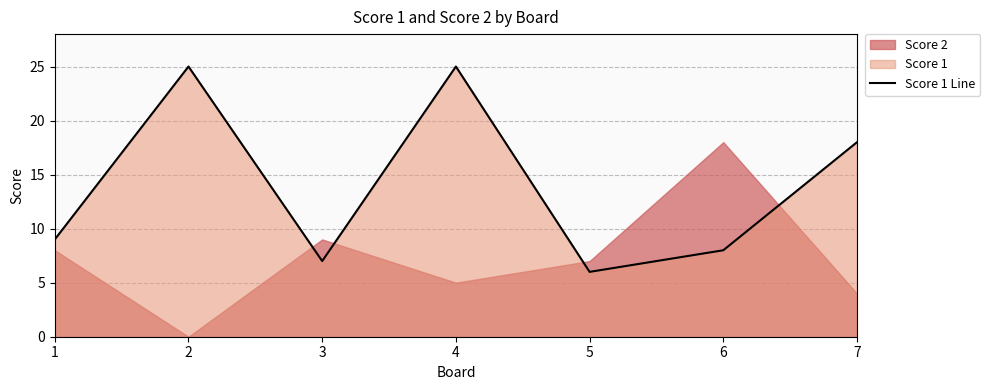

What is the difference between the maximum and minimum values?

19